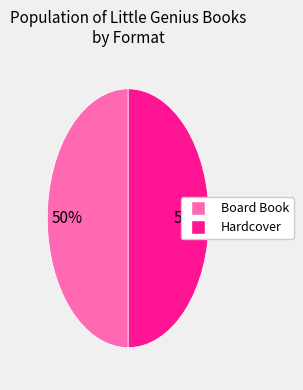

To the nearest percent, what is the difference between the Board Book and Hardcover slice percentages?

0%